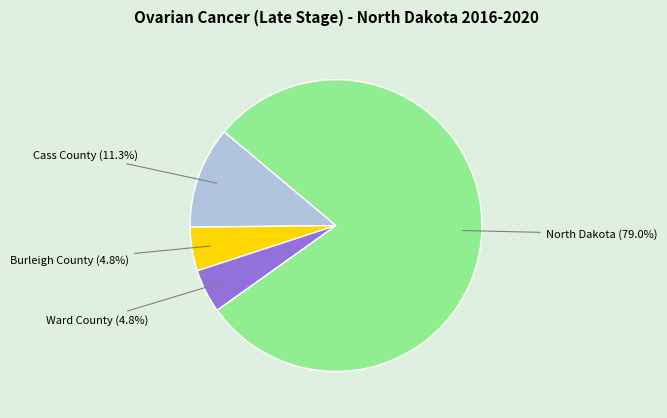

Does any single category account for the majority?

Yes